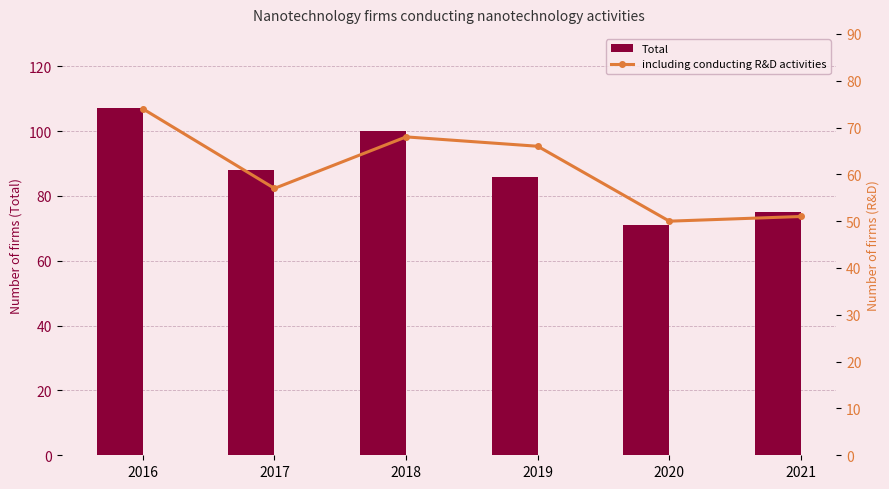

Is it true that Total equals 145 at 2016?

False